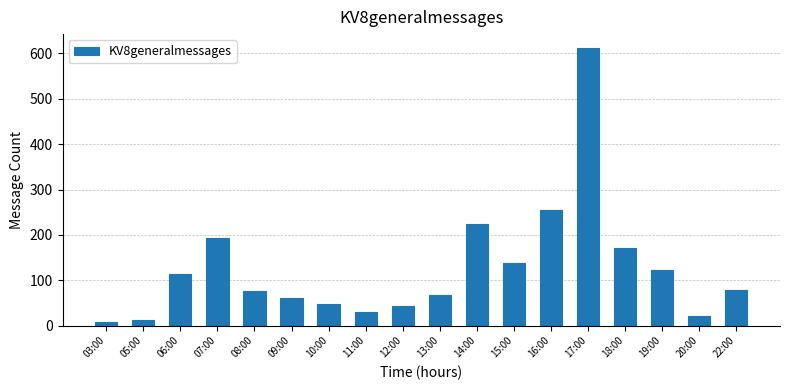

Count the number of categories in the chart.

18